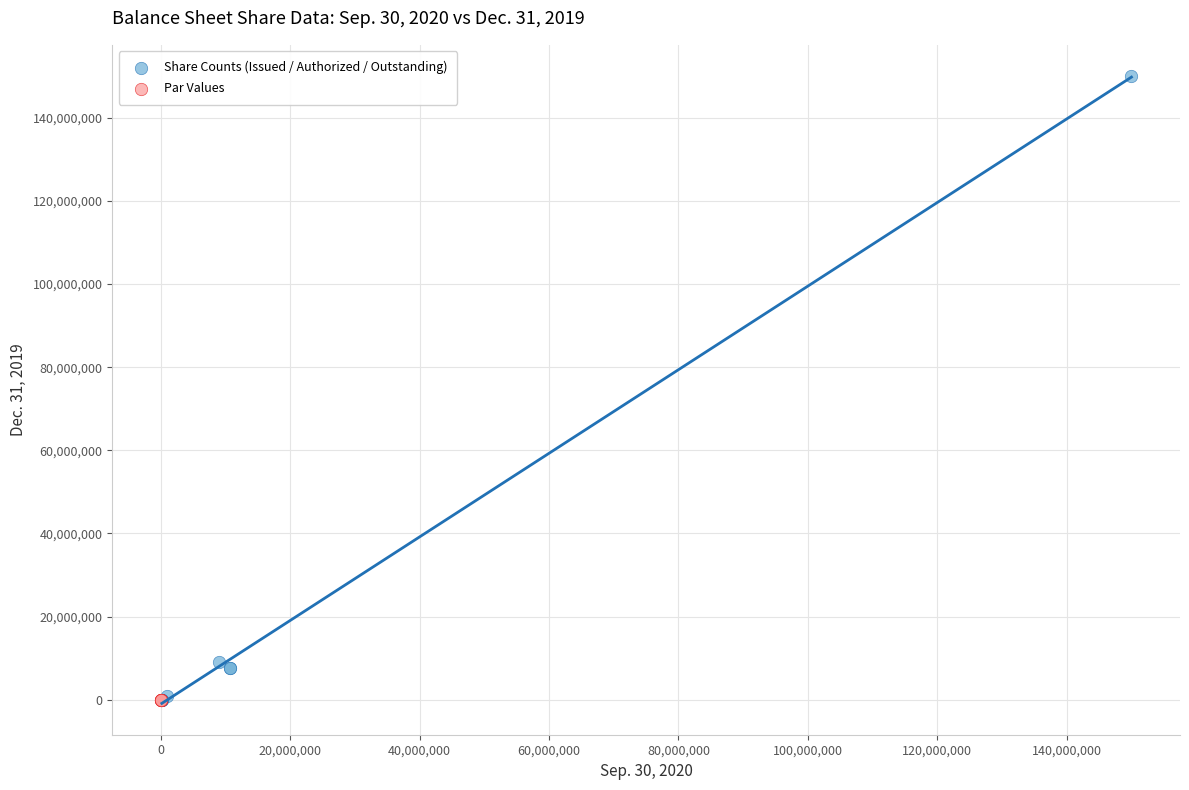

Which series reaches the maximum Y coordinate?

Share Counts (Issued / Authorized / Outstanding)